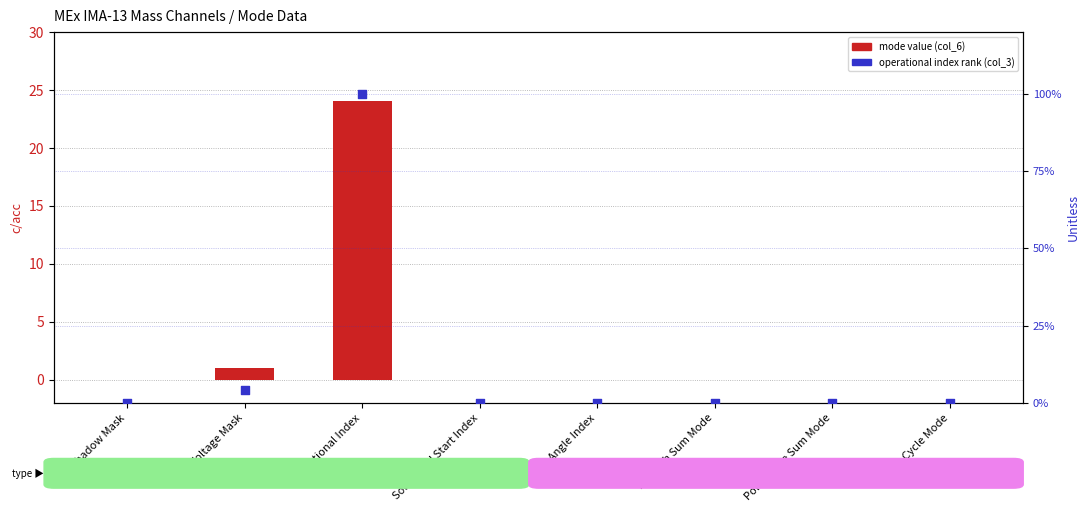

Which series contains the highest Y value?

percentile rank within sample